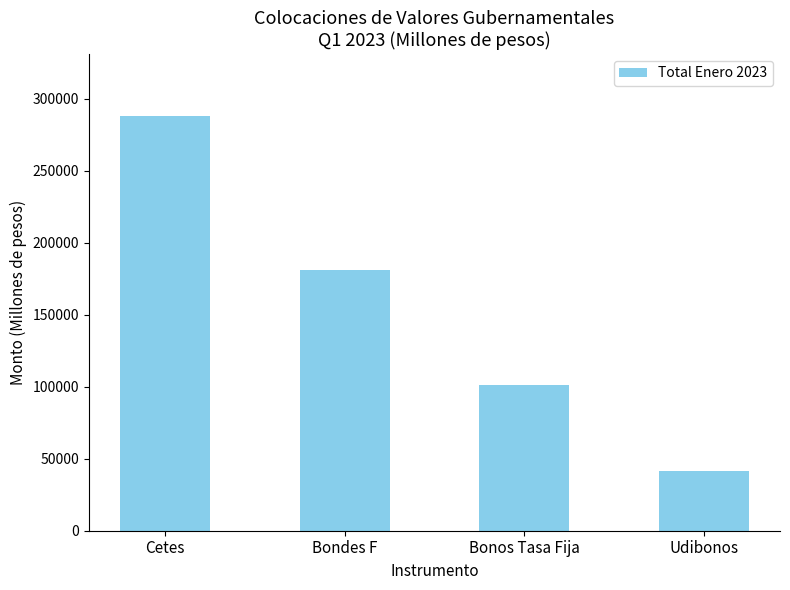

Reading left to right, extract all data points from this chart.

287812.2	181308.7	101045.6	41193.3